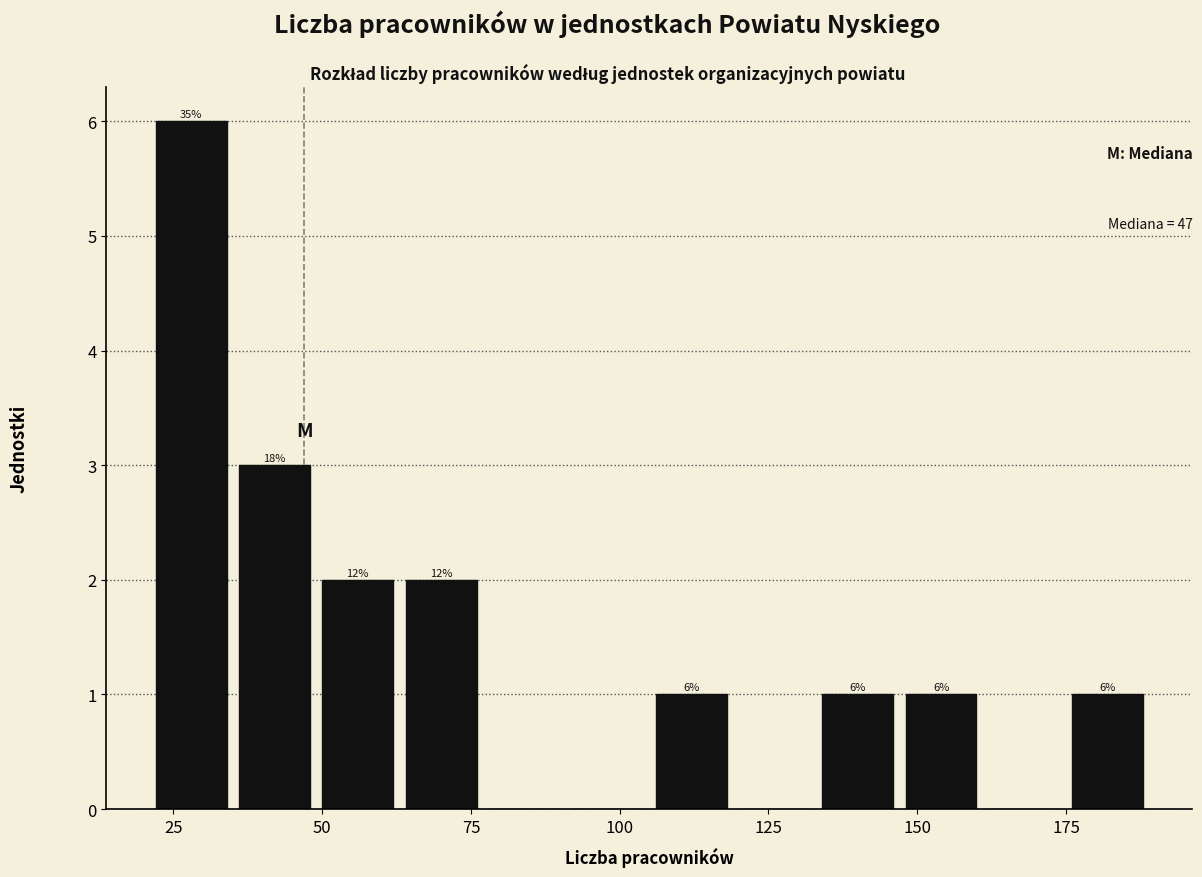

Around what value on the x-axis is the tallest bar? Give the approximate position of its centre, as read against the axis.

30